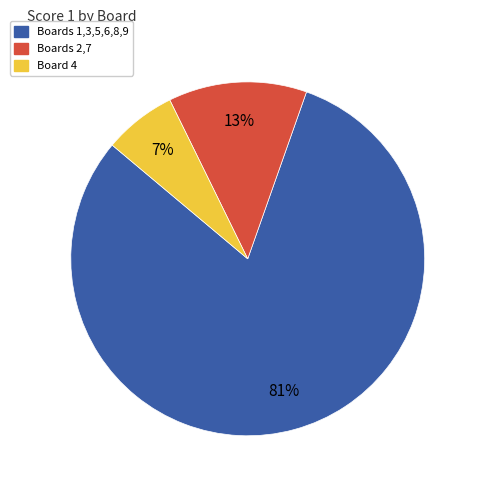

How many slices are in this pie chart?

3